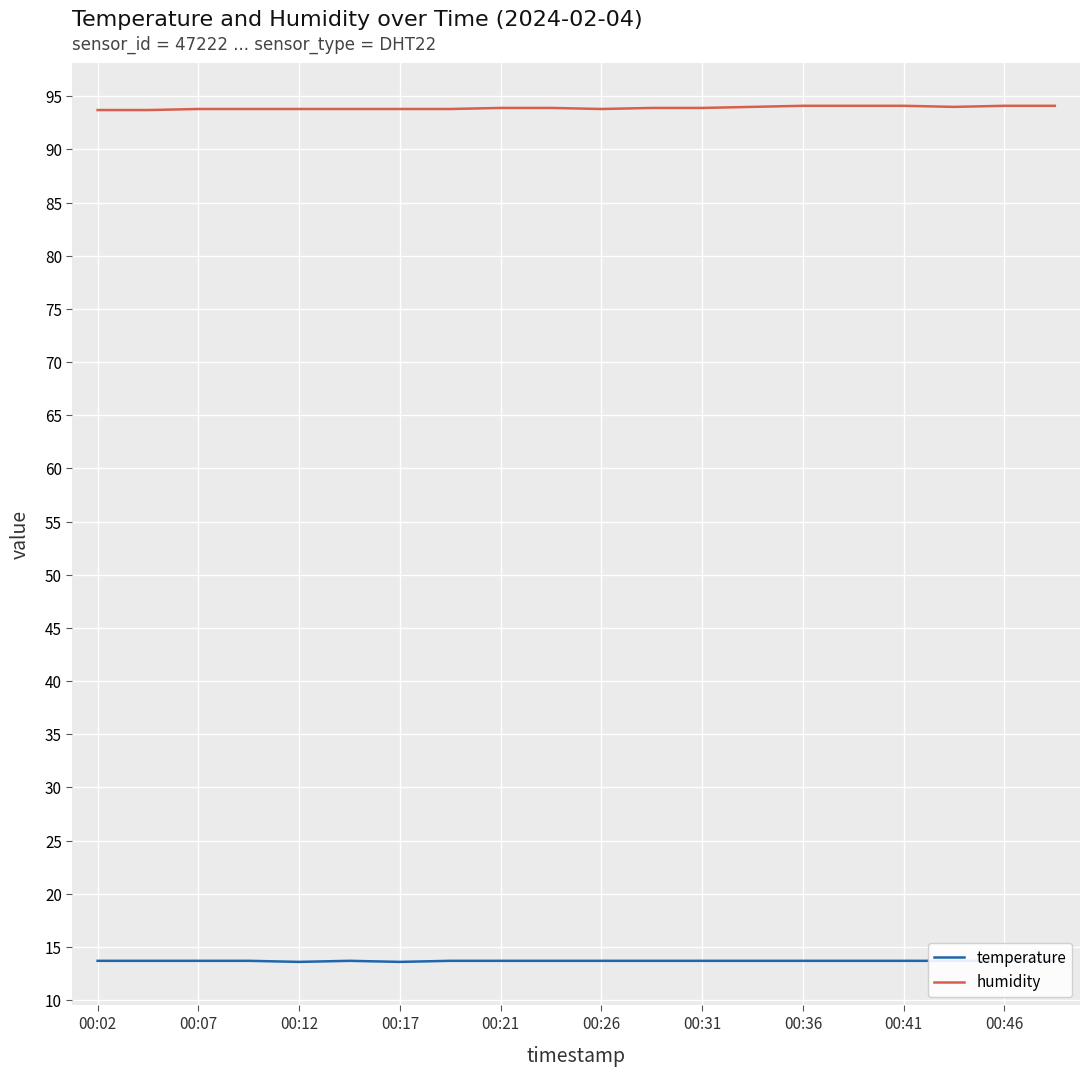

True or false: temperature has a value of 20.9 at 11.

False